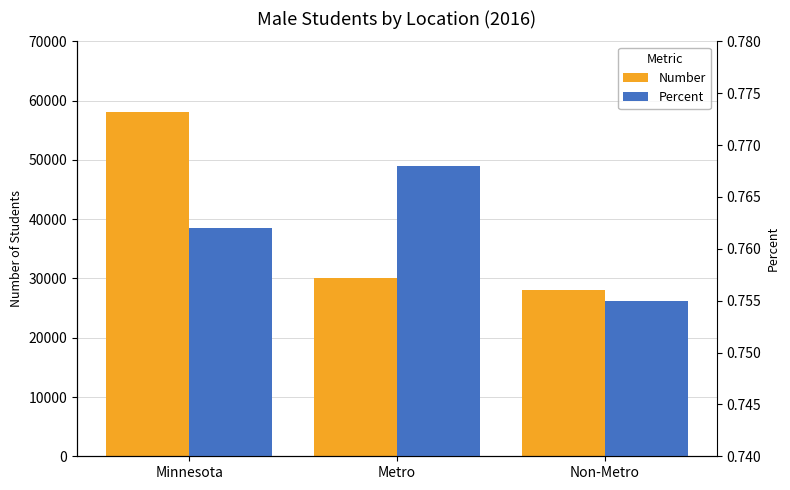

Are the bars grouped side by side (vs. stacked)?

Yes